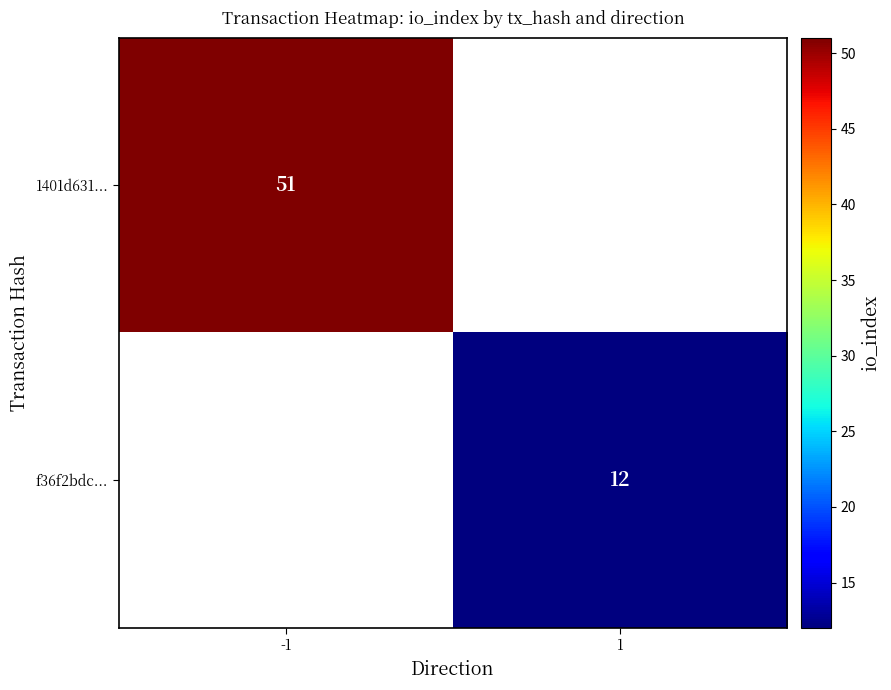

Is it true that 1401d631... equals 51 at -1?

True